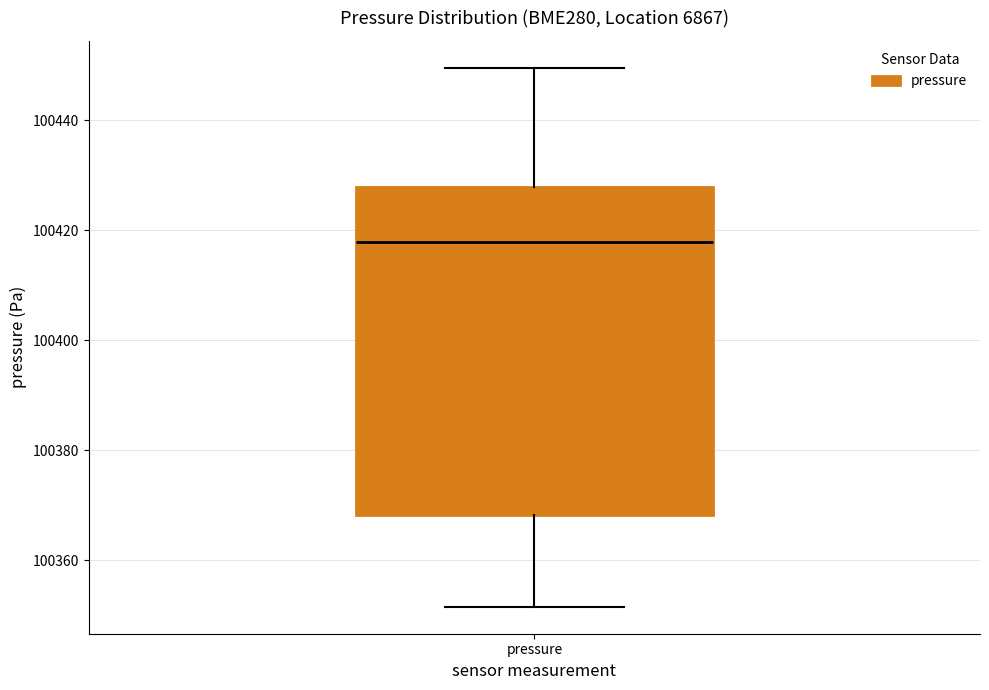

Transcribe this box plot: give where the median line is, the range the box spans, and where the two whiskers end, as read against the y-axis. The values are not printed on the chart, so give them approximately, as read against the axis.

median 100418, box 100368 to 100428, whiskers 100352 to 100450